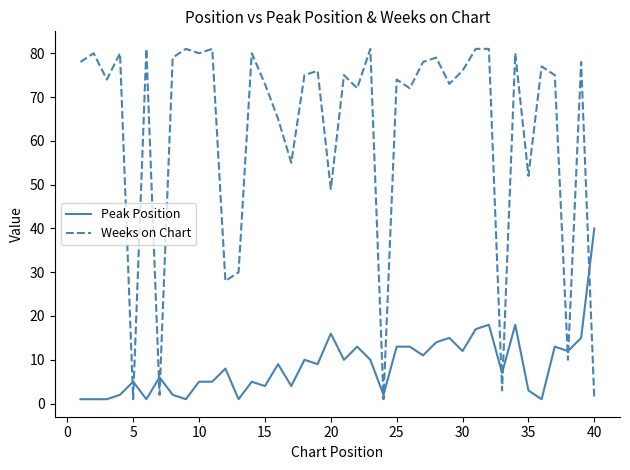

Which series has the largest range (max minus min)?

Weeks on Chart